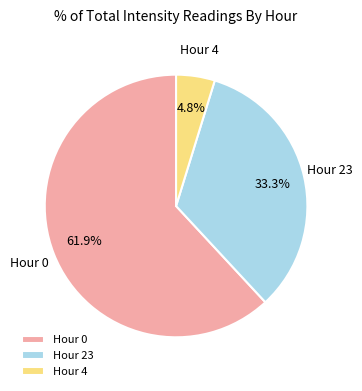

Does Hour 23 represent more than half of the total?

No